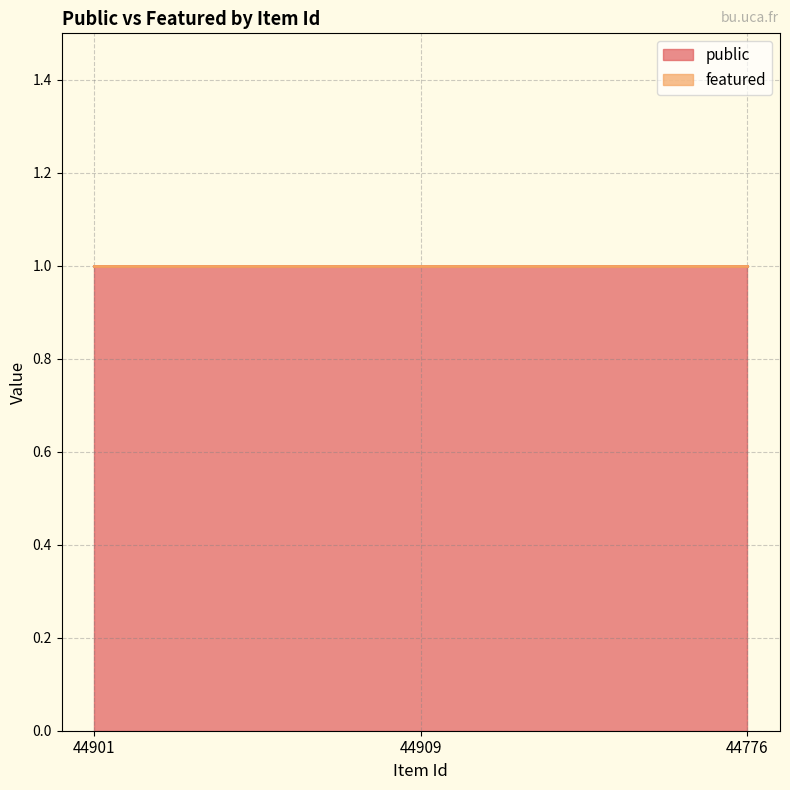

What is the spread (max minus min) of values at 44901?

1